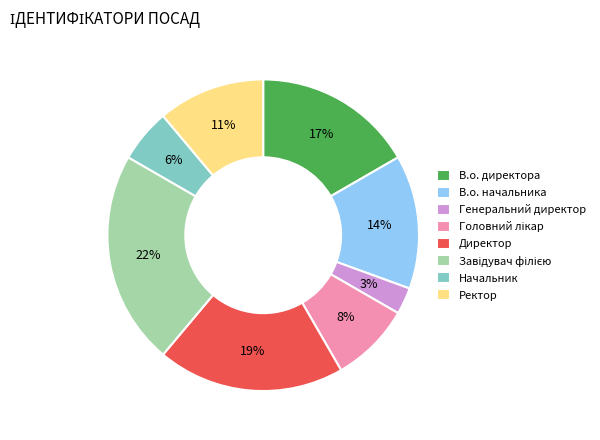

To the nearest percent, what portion does Начальник represent?

6%